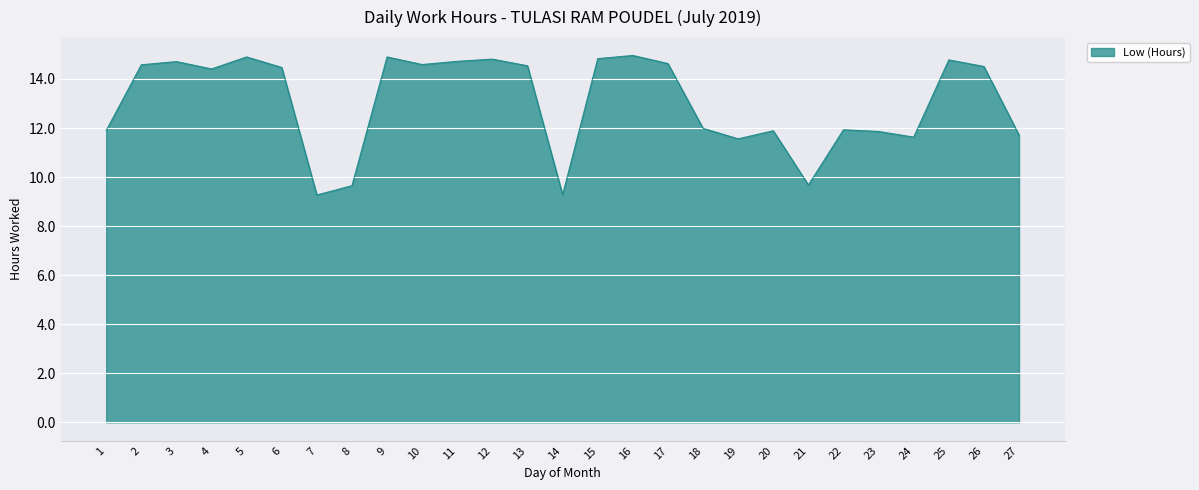

True or false: the data has more than 1 interior local peaks.

True